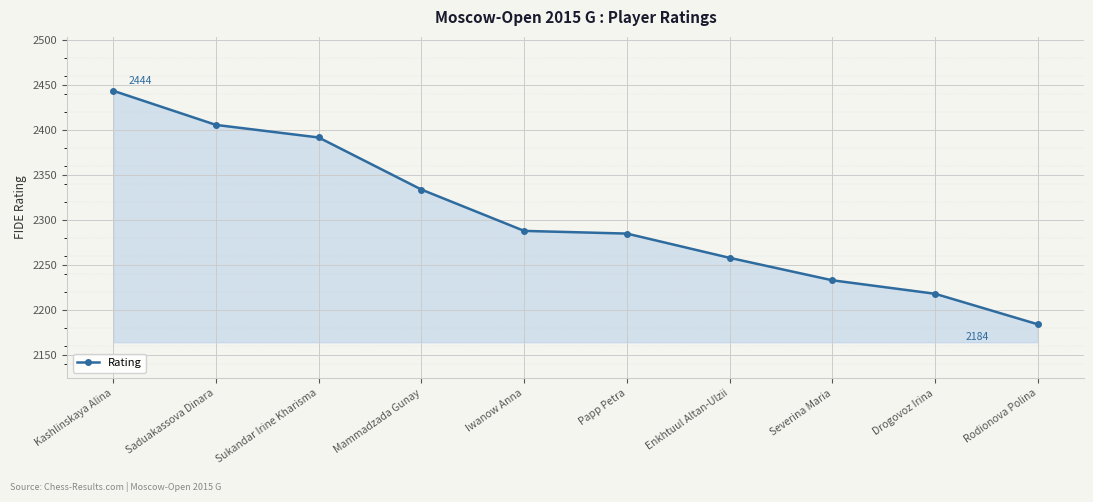

What is the maximum value shown in the chart?

2444